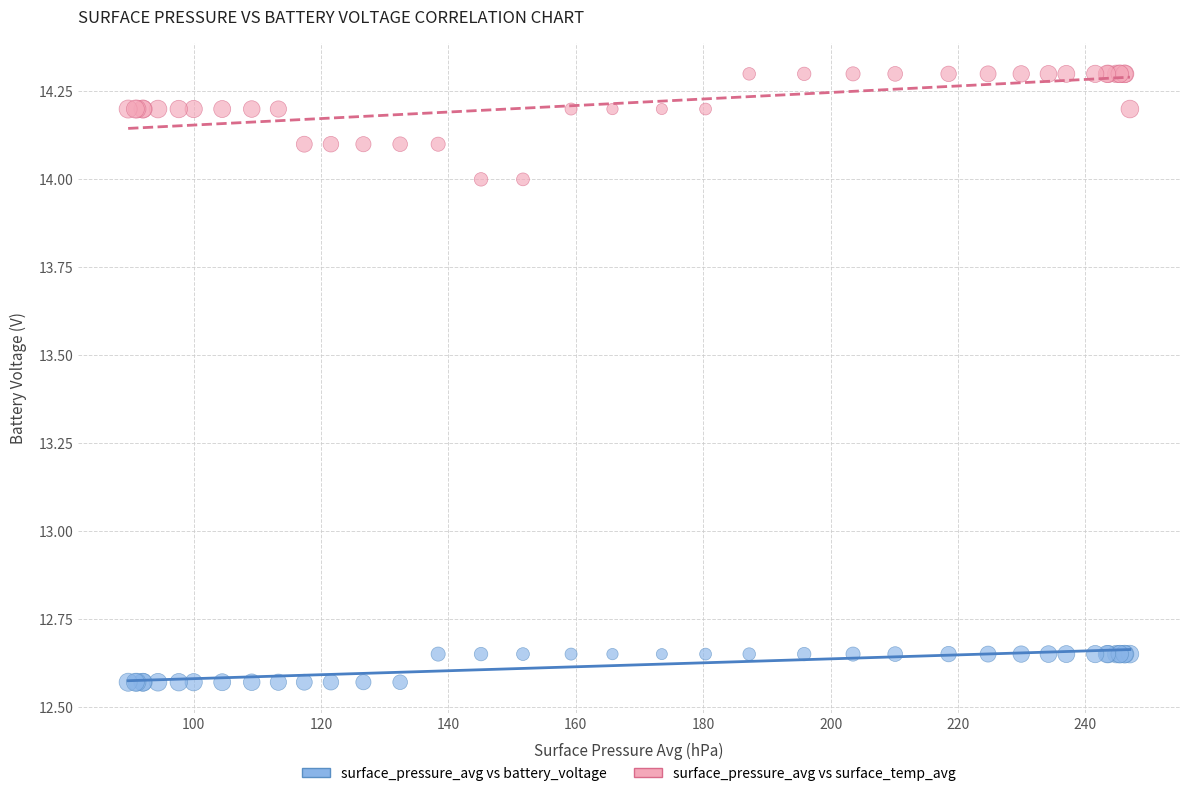

What is the X range (max minus min) for the scatter plot?

157.3